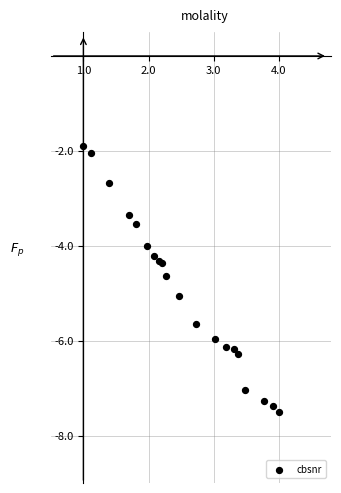

What is the range of Y values (max minus min)?

5.6